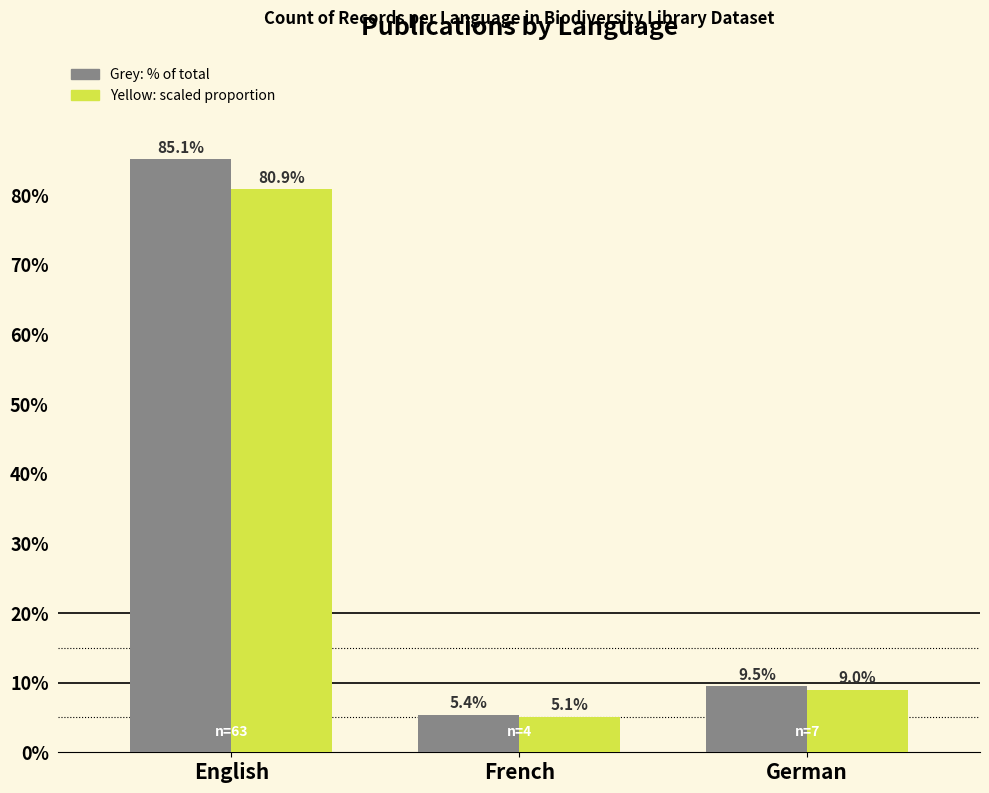

How many series are shown in this chart?

2